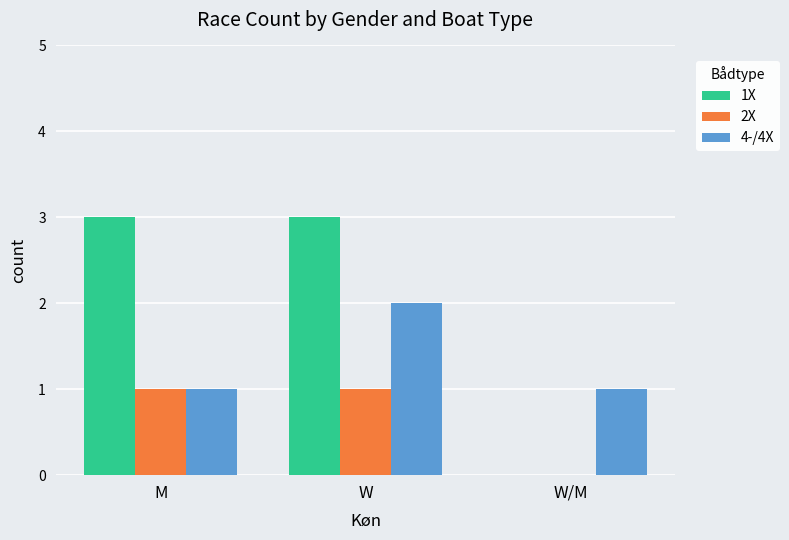

Which series has the largest total across all categories?

1X